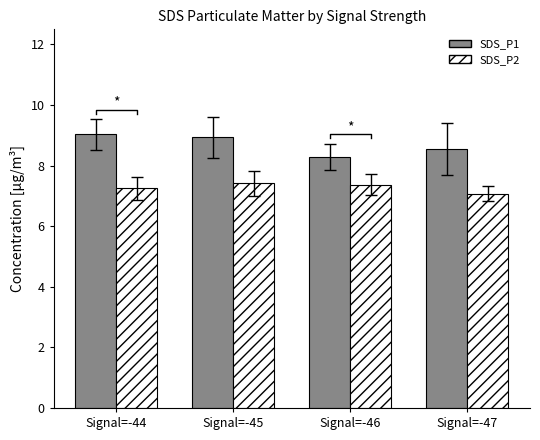

What is the average value of the SDS_P2 series?

7.3